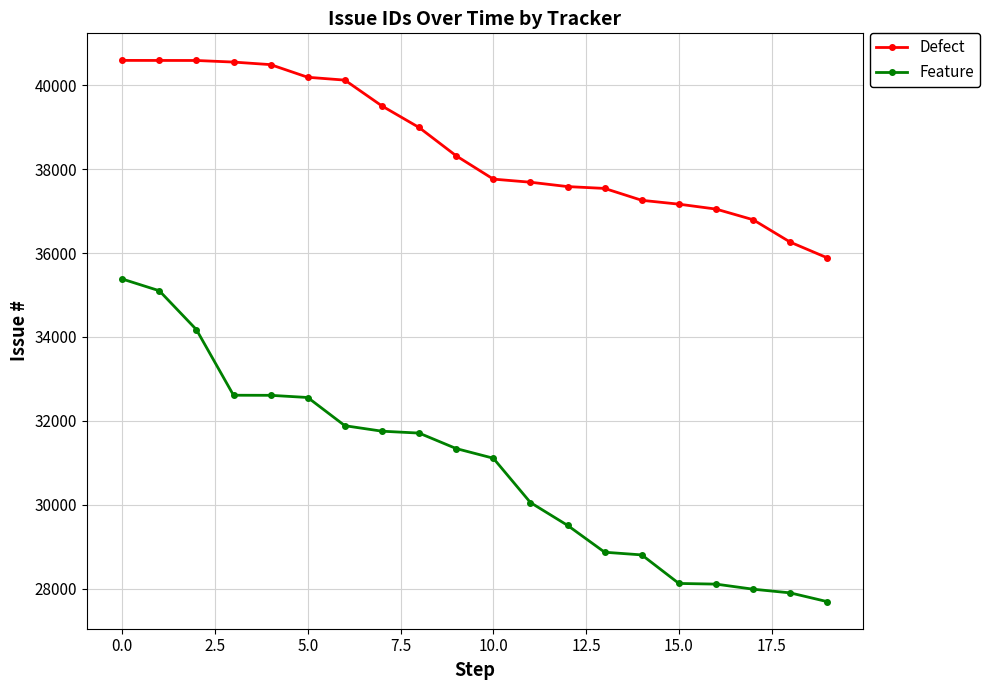

Which series has the largest total across all categories?

Defect